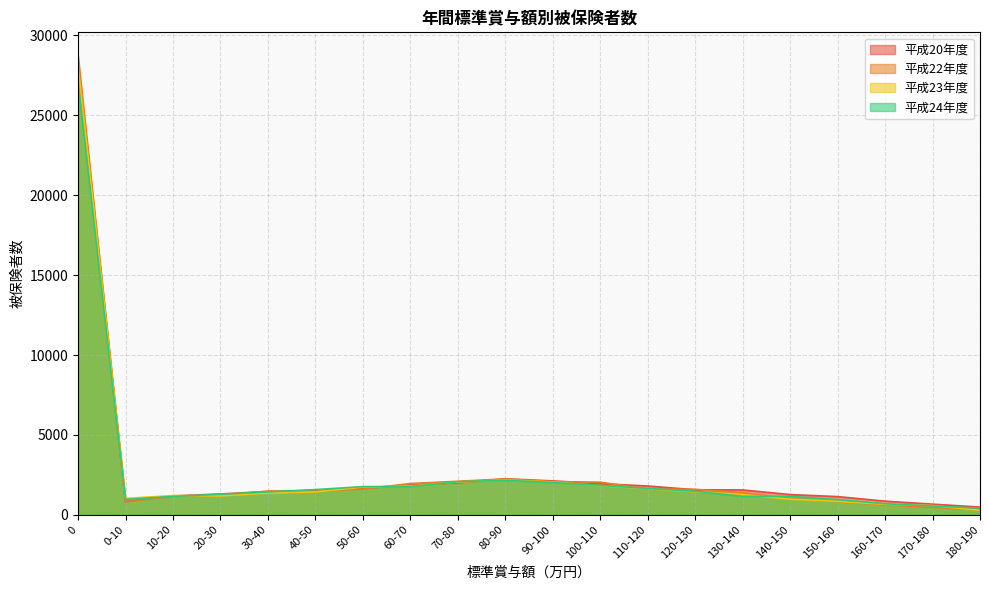

The 平成20年度 series shows 668 at 170-180. True or false?

True